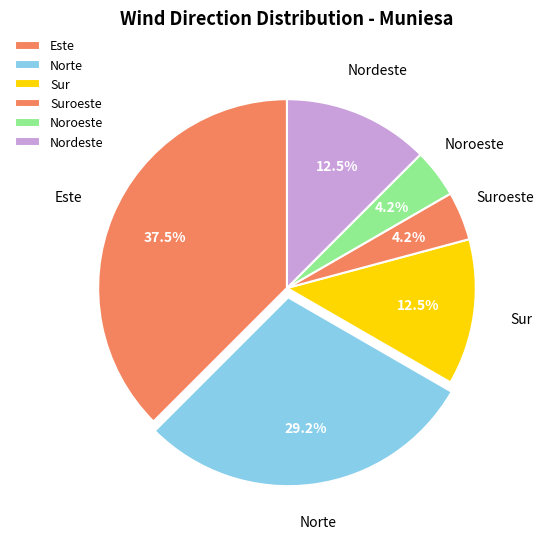

Which slice is the largest?

Este